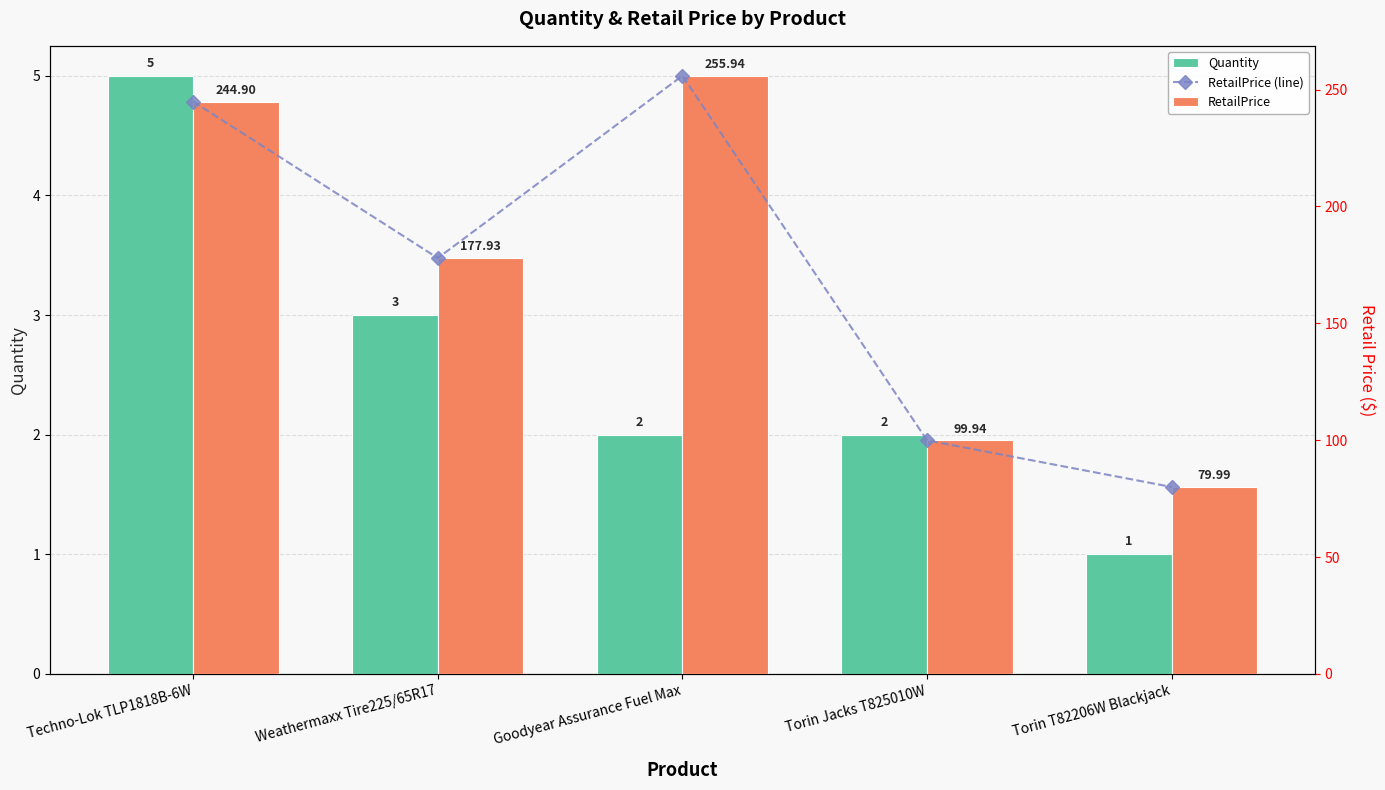

At Torin Jacks T825010W, list the series in order from largest to smallest.

RetailPrice (line), RetailPrice, Quantity